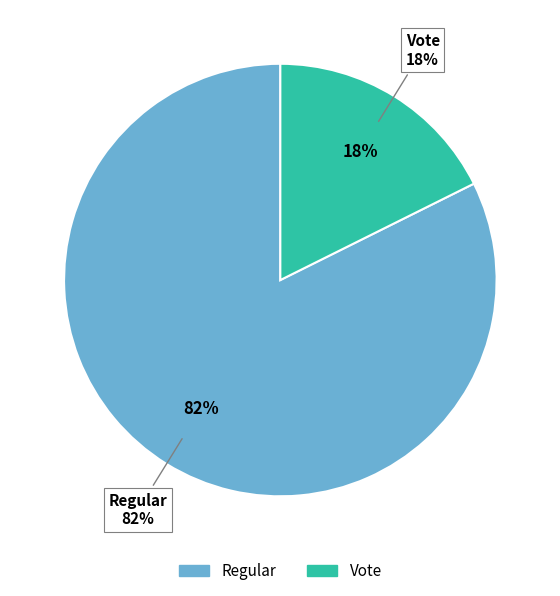

Is there a majority slice in this chart?

Yes